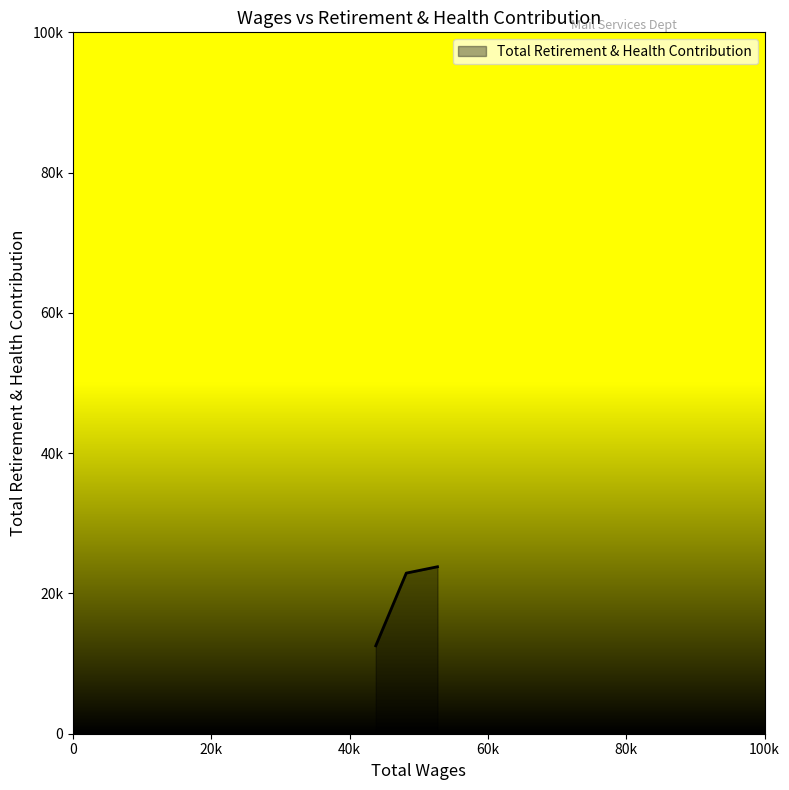

What is the average value?

19748